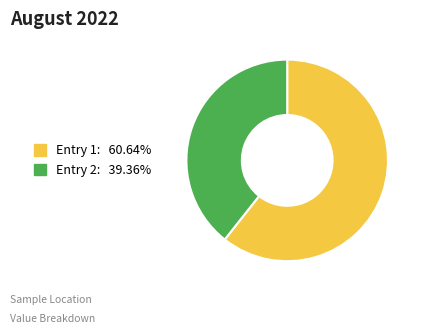

Does any single category account for the majority?

Yes